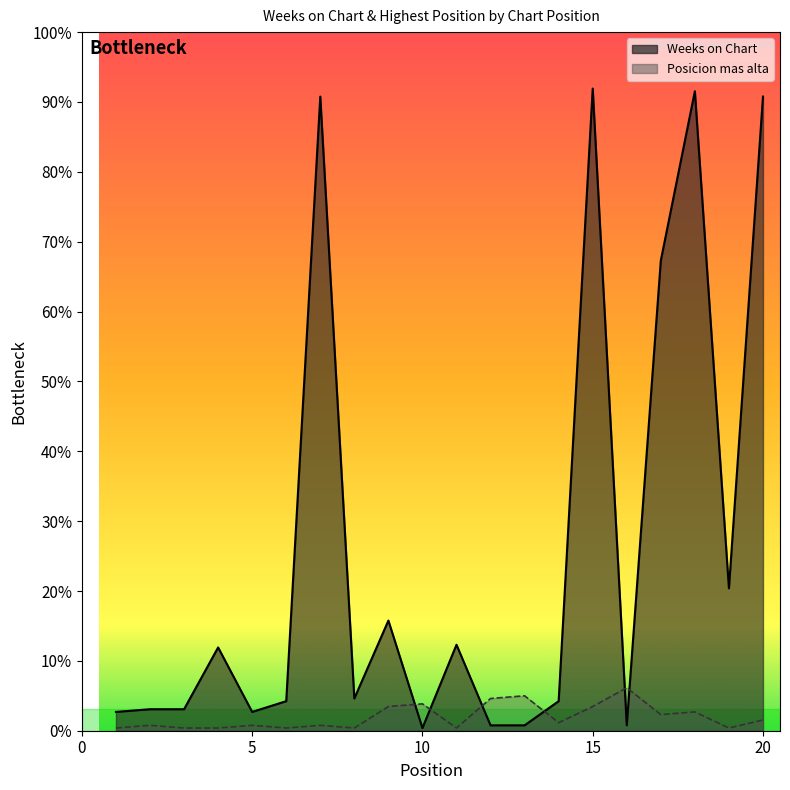

Does the chart display data point markers on the line(s)?

No